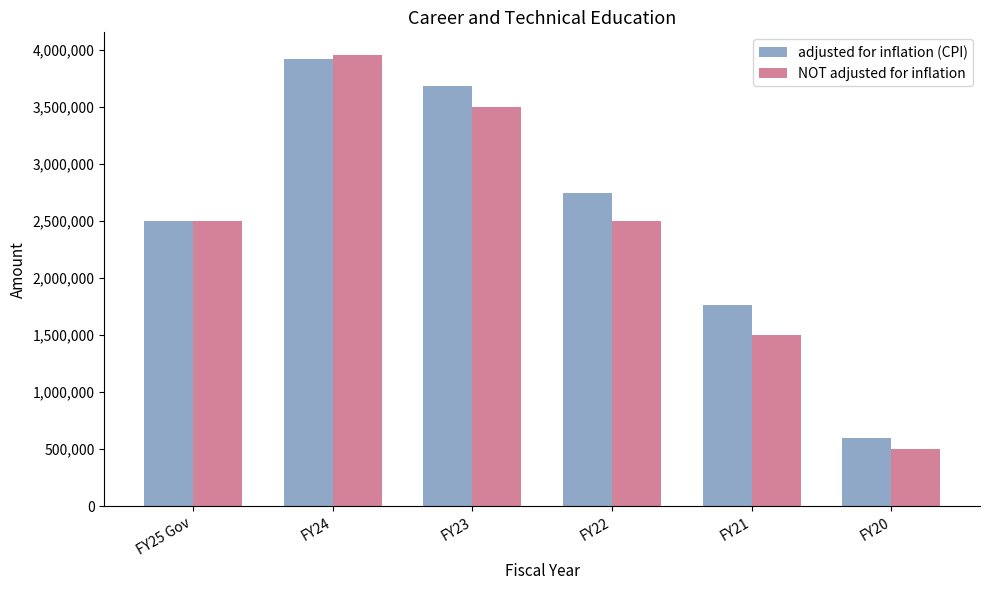

What are all the series names shown in the legend?

adjusted for inflation (CPI), NOT adjusted for inflation